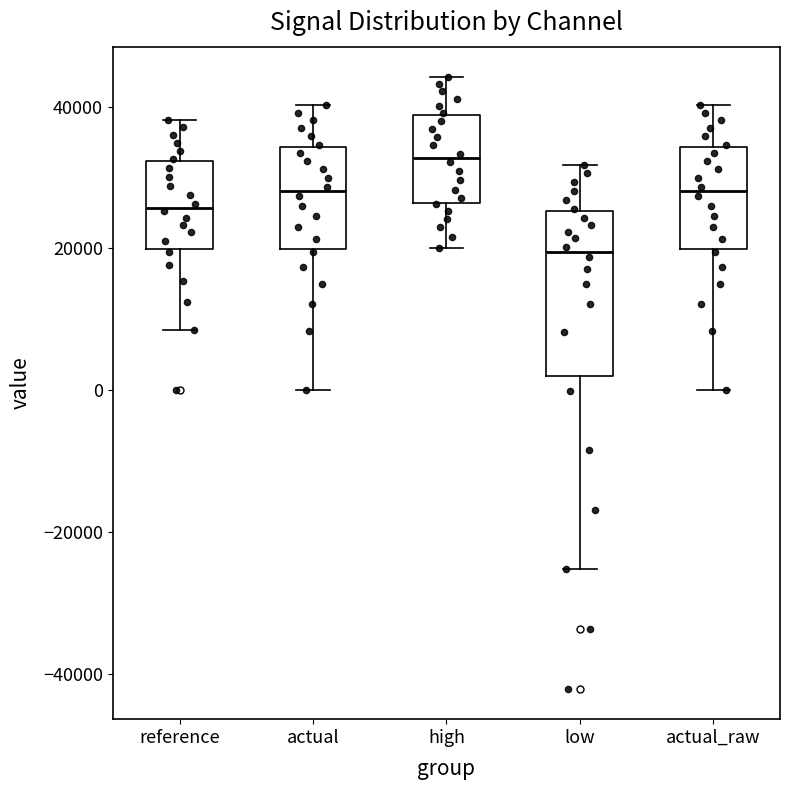

Which box is the tallest, from its lower edge to its upper edge?

low